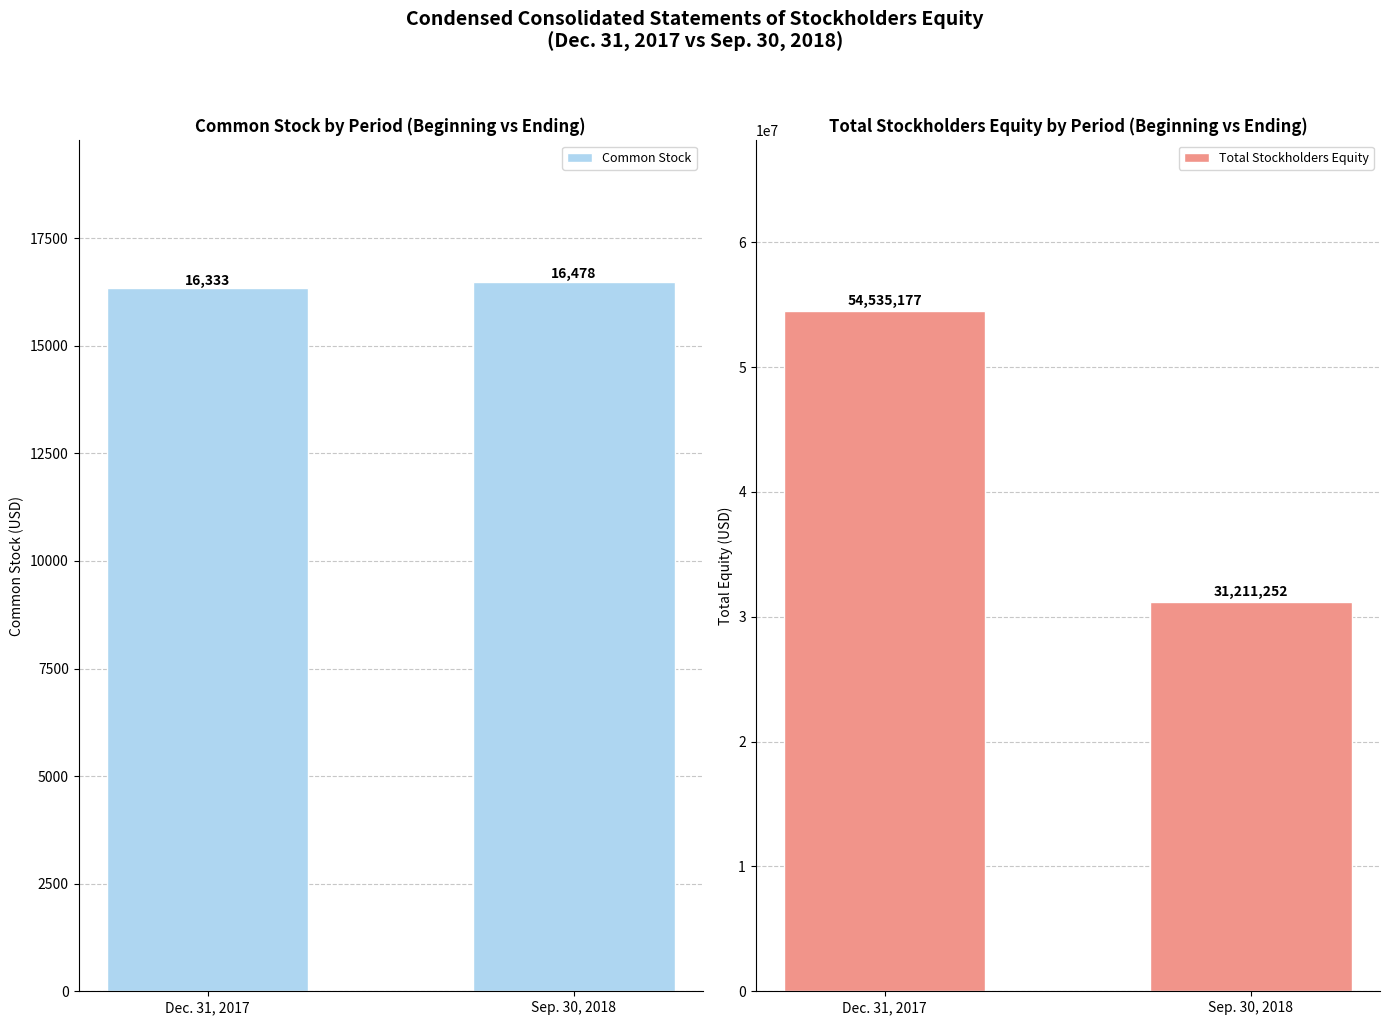

Which series has the largest total across all categories?

Total Stockholders Equity